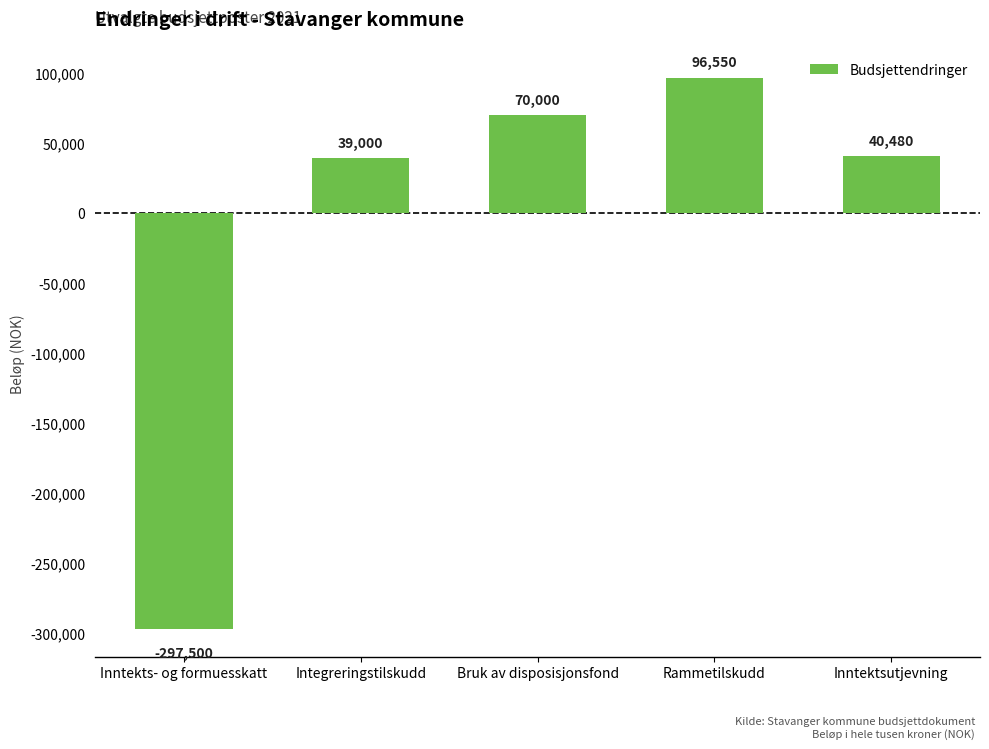

How many values are above zero?

4